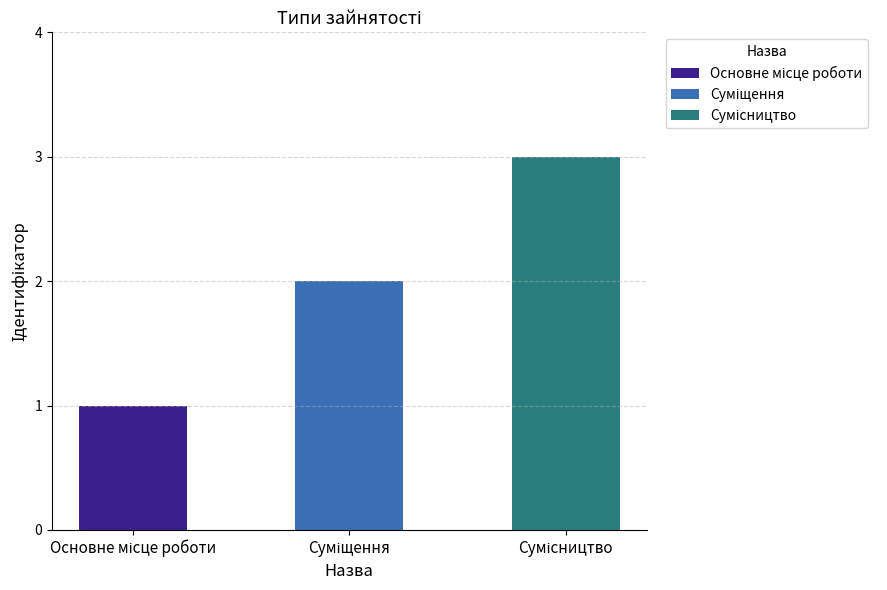

What is the difference between the second highest and minimum values?

1